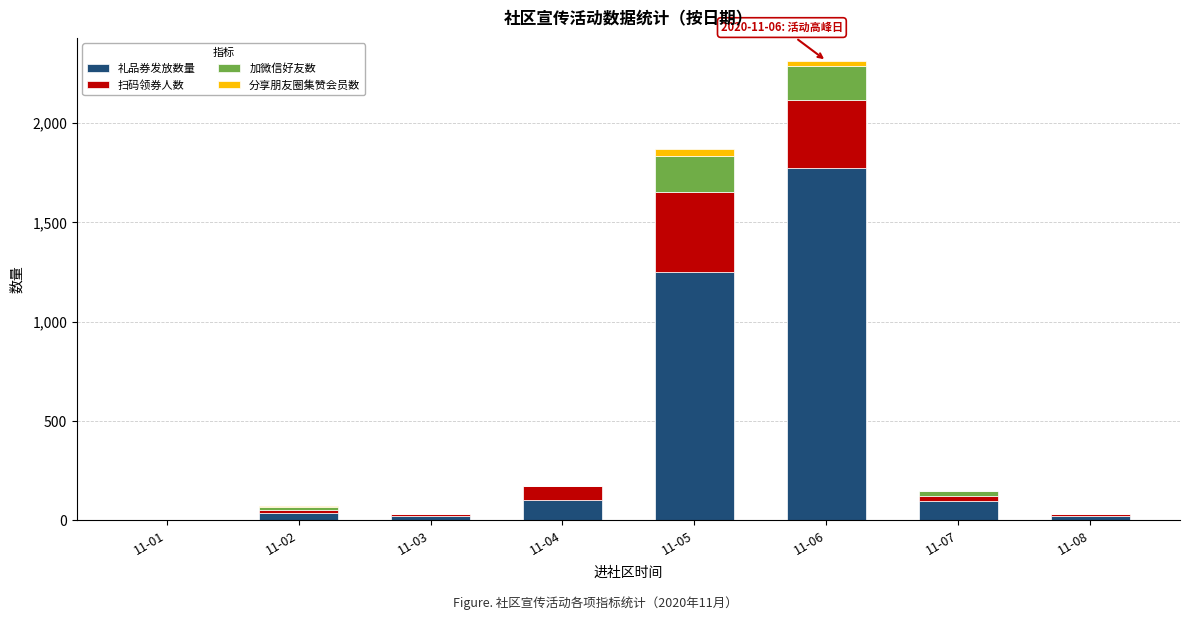

Count the number of categories in the chart.

8